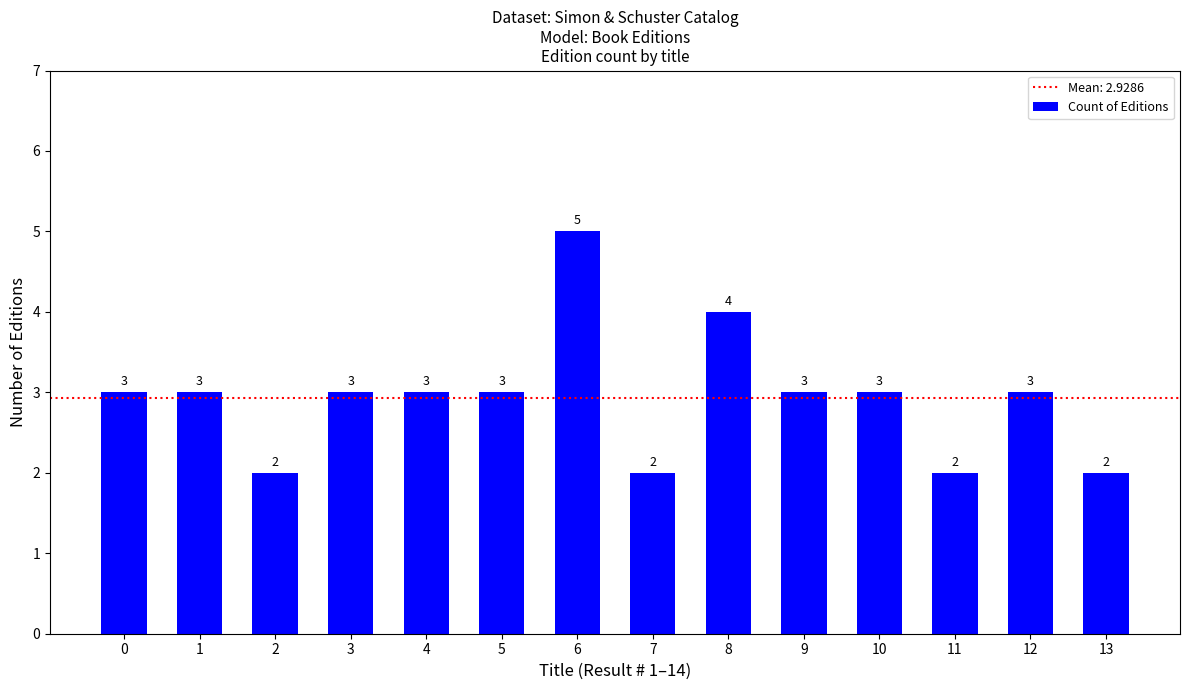

The chart shows a value of 2 at 2. True or false?

True